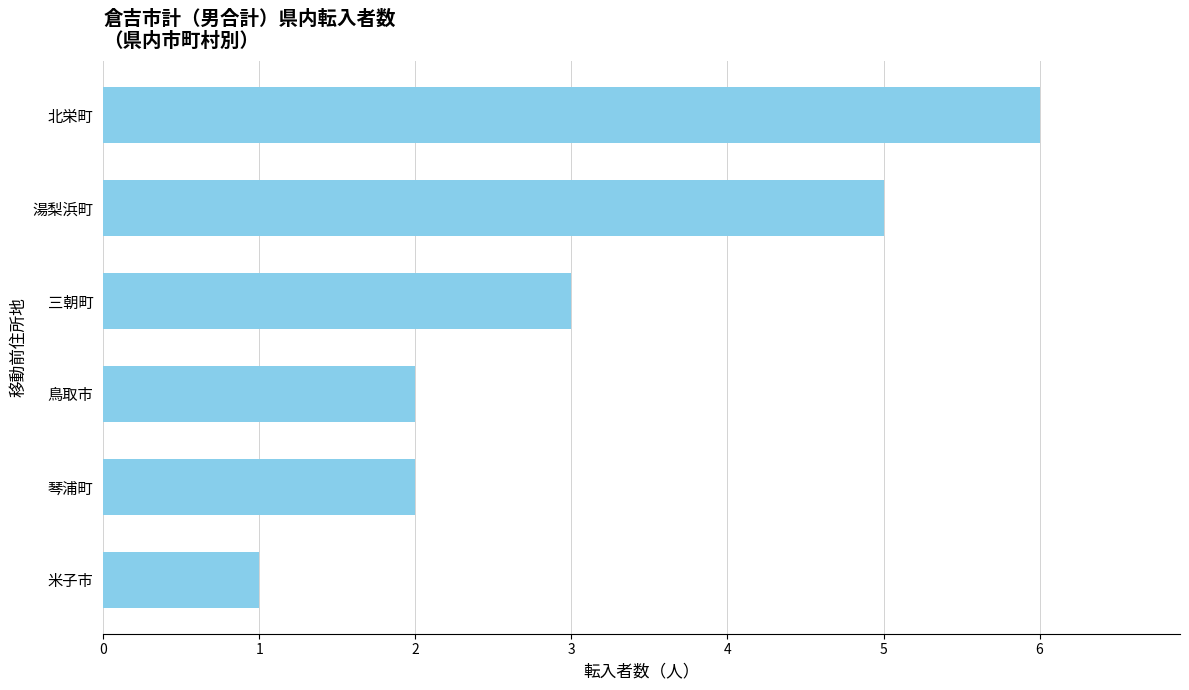

What is the difference between the maximum and minimum values?

5